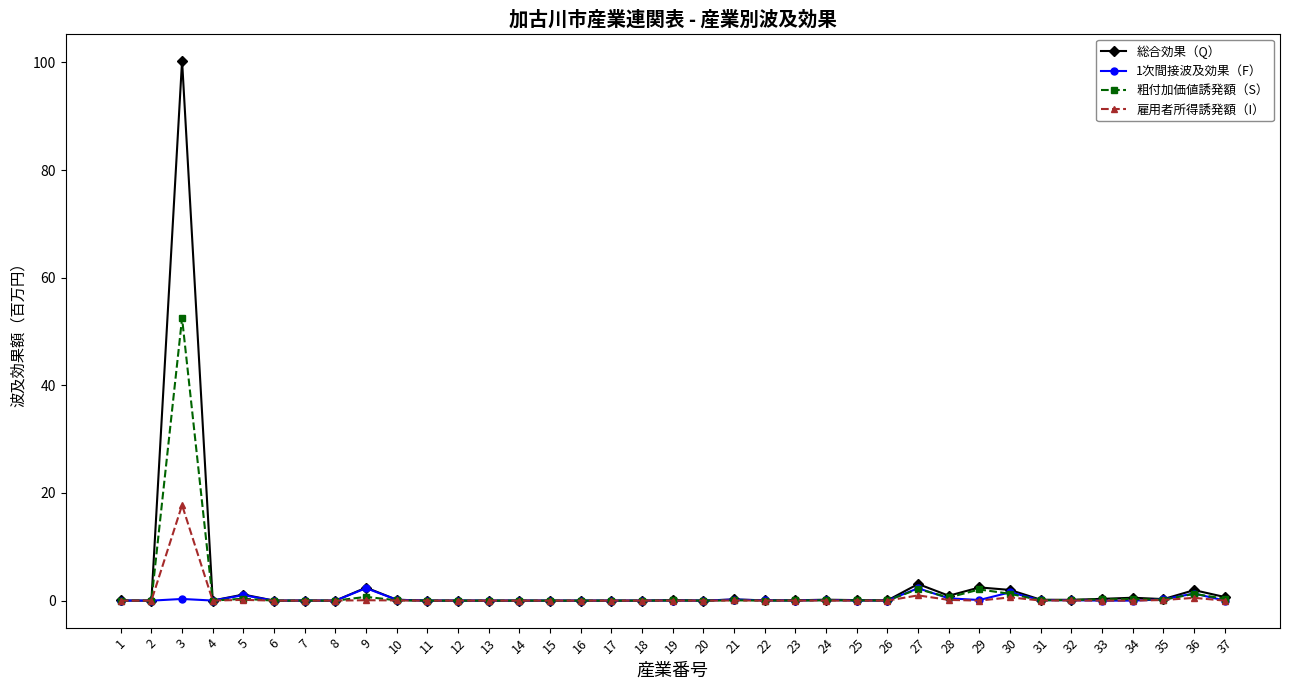

Where is the first local maximum for 粗付加価値誘発額（S）?

3